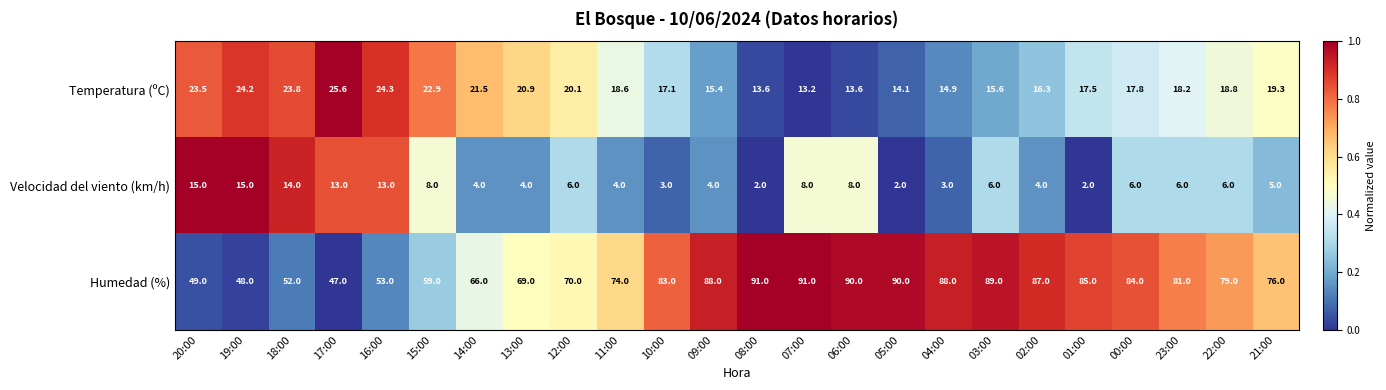

What is the minimum value shown in the chart?

2.0